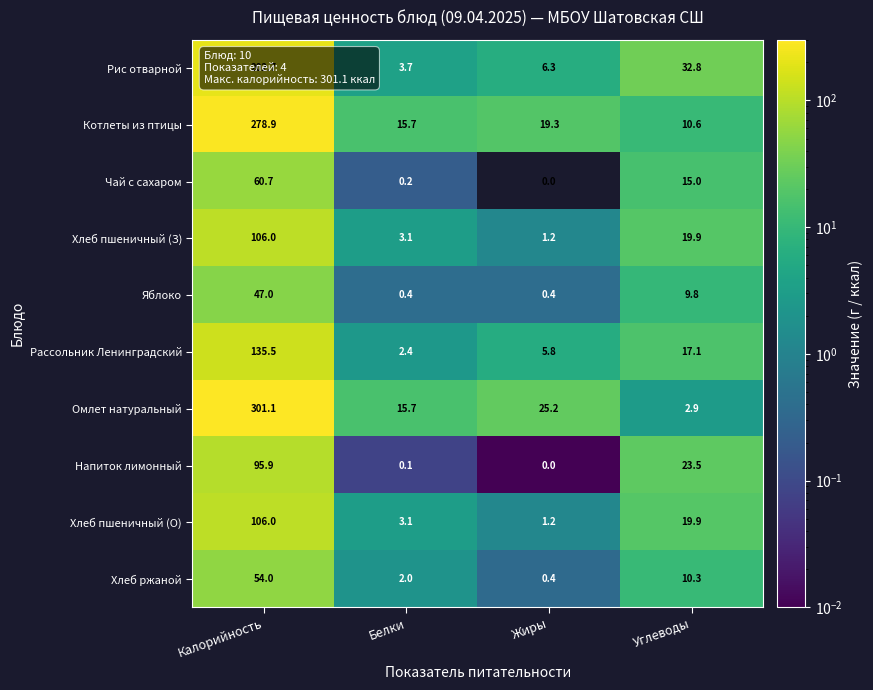

True or false: Рис отварной has a value of 3.7 at Белки.

True